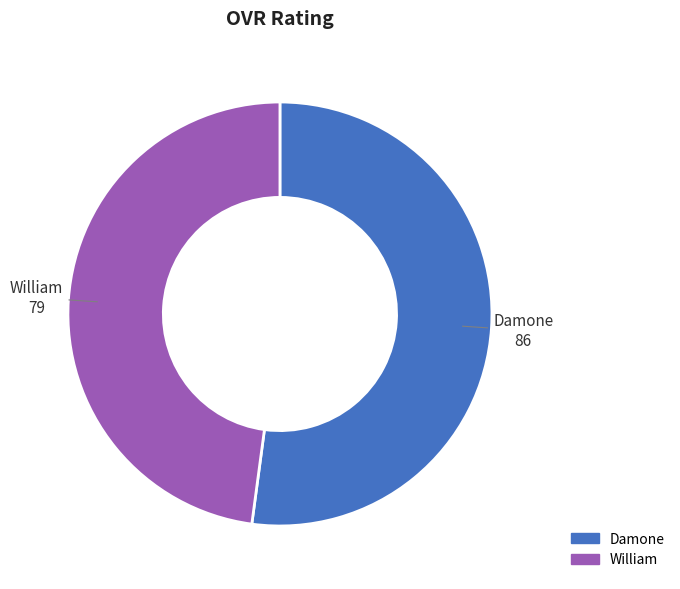

Which has a higher value, Damone or William?

Damone